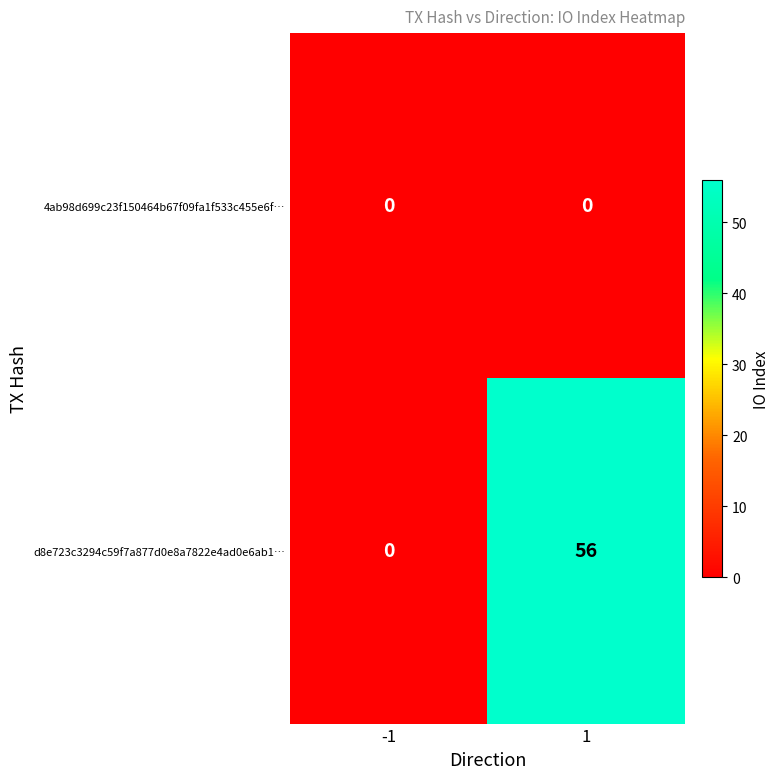

What is the difference between the d8e723c3294c59f7a877d0e8a7822e4ad0e6ab1… values at -1 and 1?

56